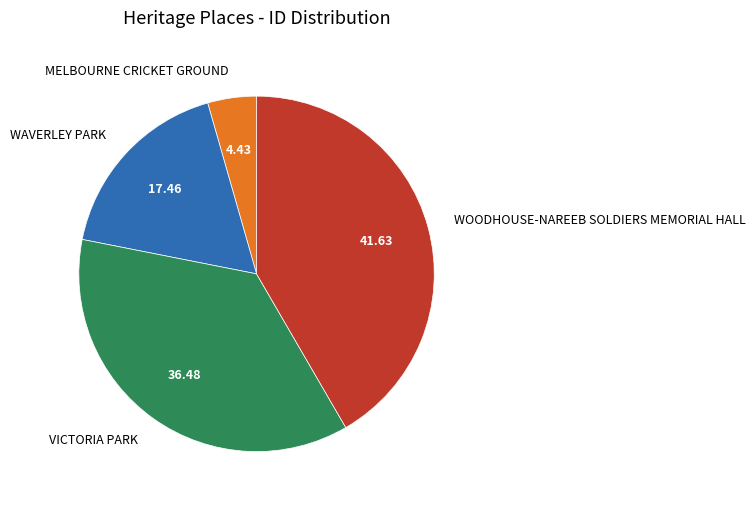

Is VICTORIA PARK the majority of the pie?

No